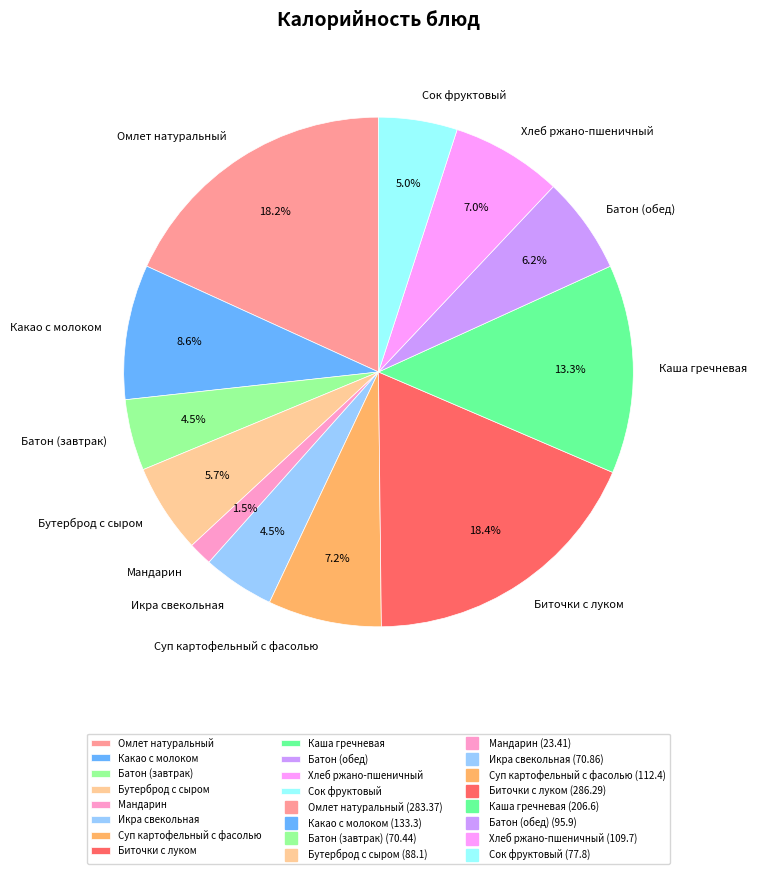

Count the number of slices in the pie.

12